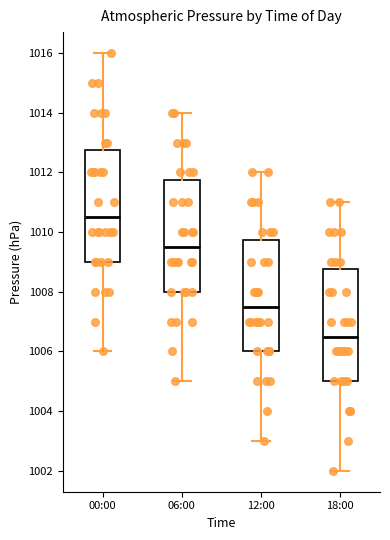

Which box's median line is the highest?

00:00